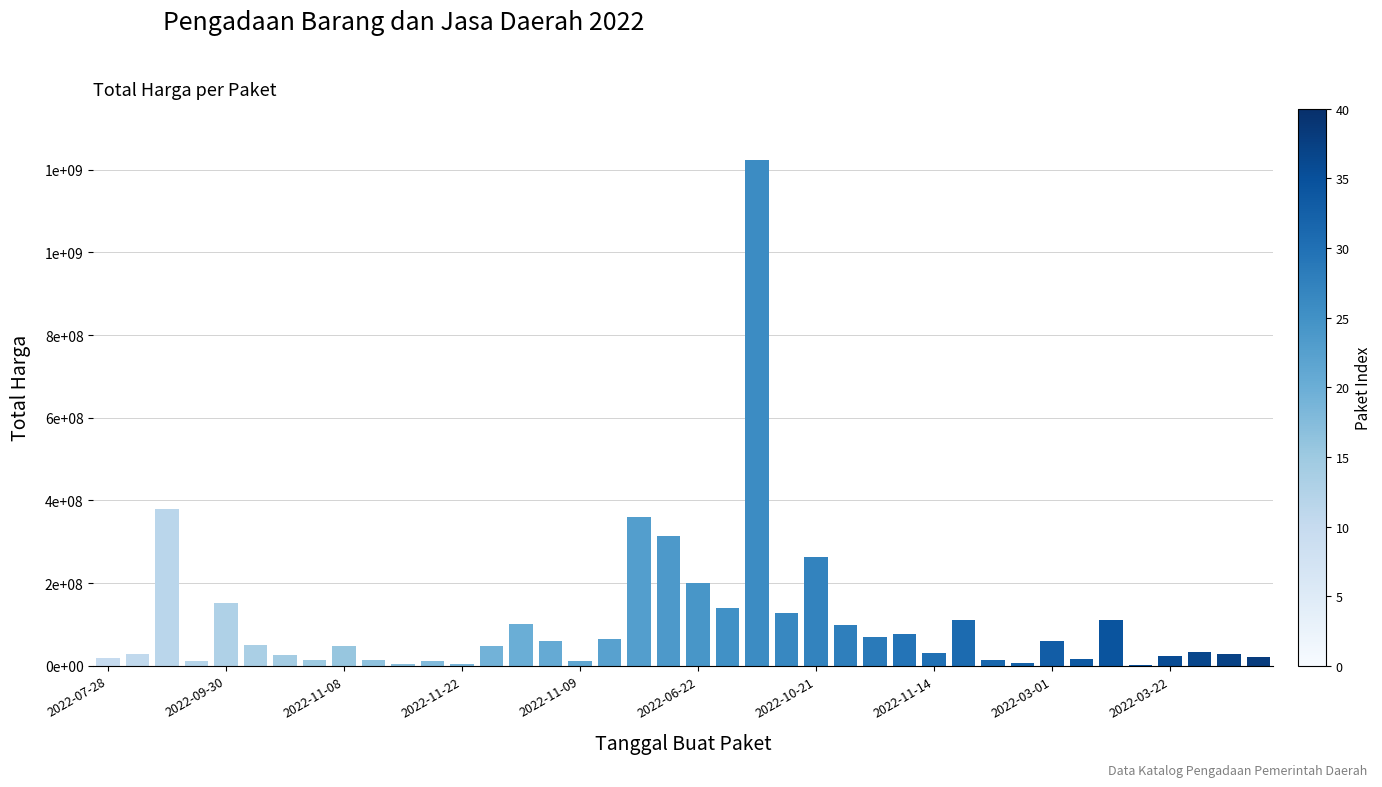

What is the minimum value shown in the chart?

2395750